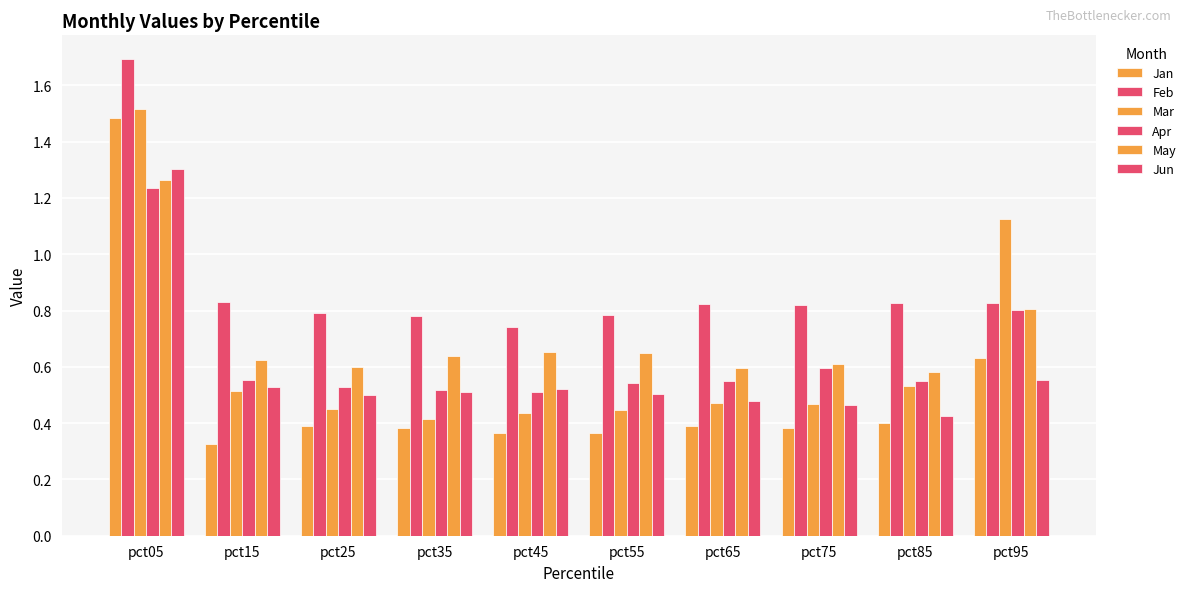

How many groups of bars are there?

10